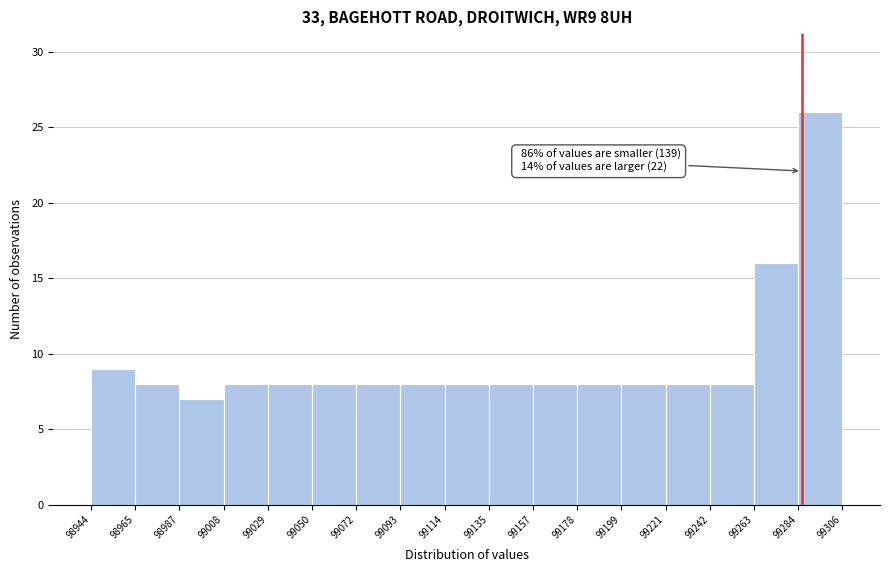

Over which range of the x-axis is the bar tallest?

99284 to 99306